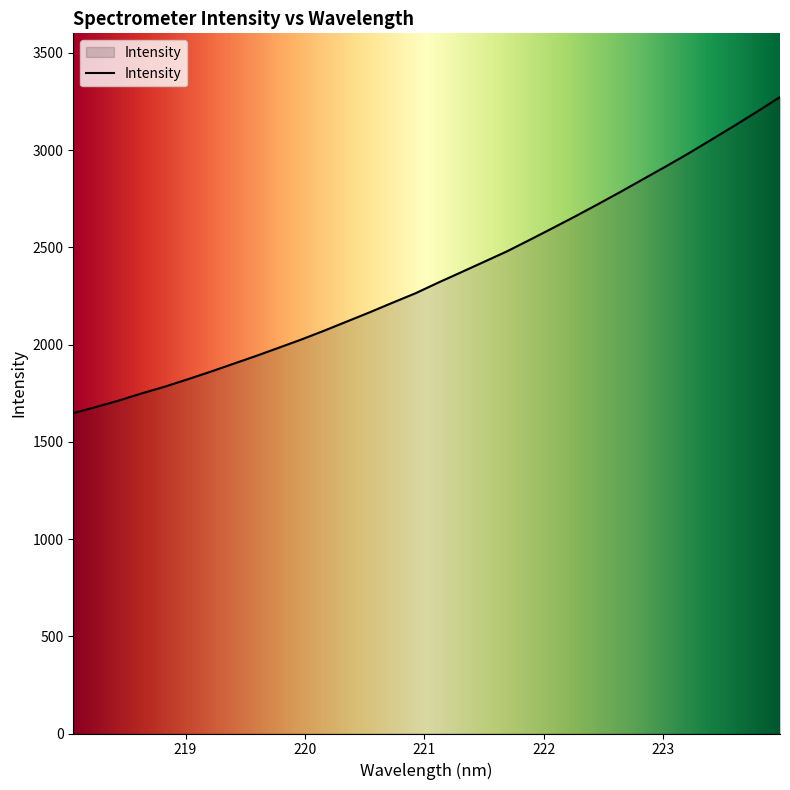

What is the maximum value shown in the chart?

3273.8